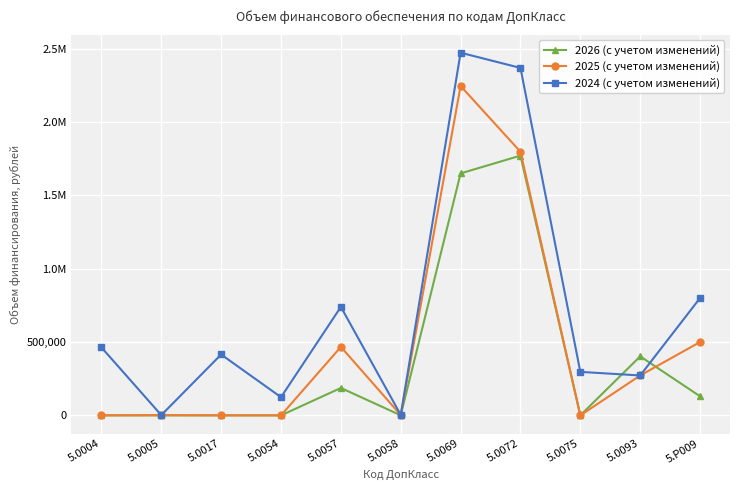

True or false: 2026 (с учетом изменений) and 2024 (с учетом изменений) cross at least once.

True